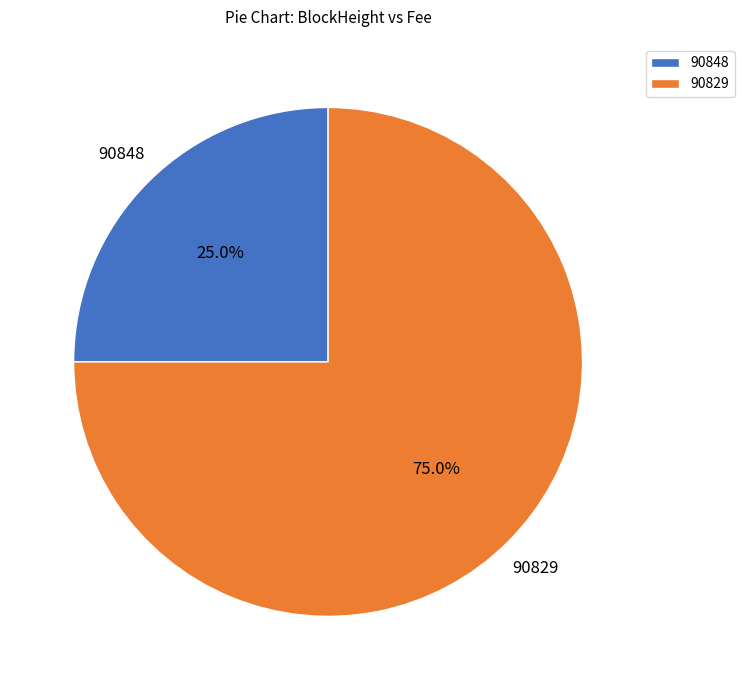

Count the number of slices in the pie.

2